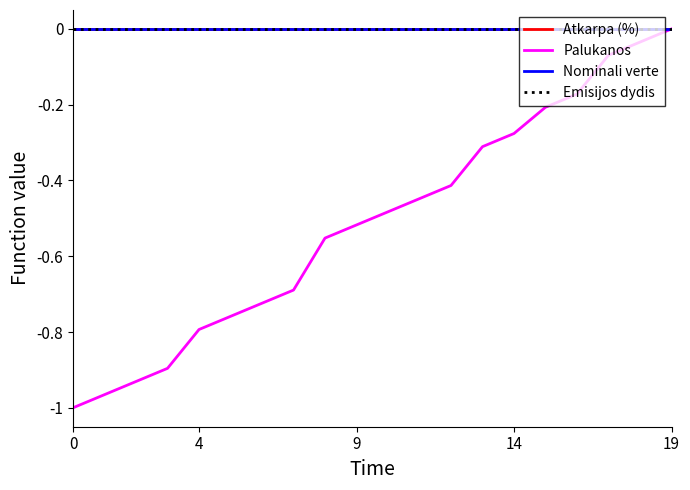

Does the chart display data point markers on the line(s)?

No